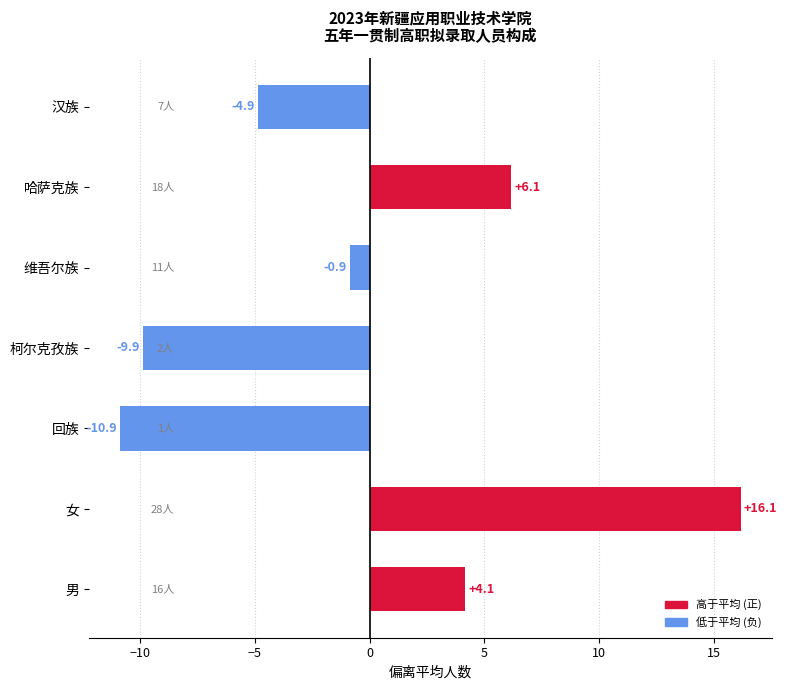

What is the difference between the maximum and minimum values?

27.0